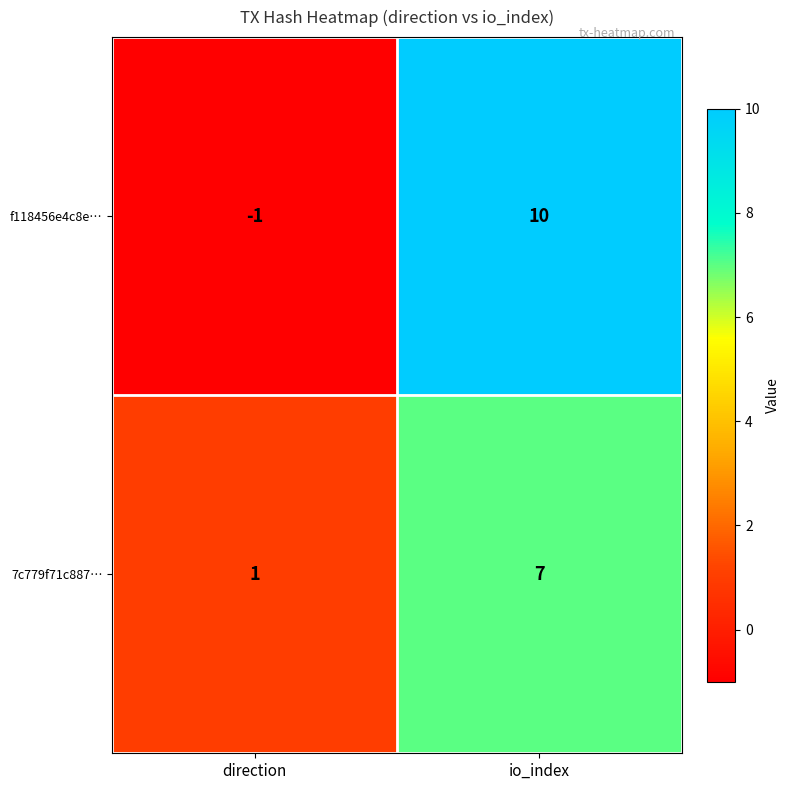

What value does the f118456e4c8e… series have at io_index, to the nearest 5?

10